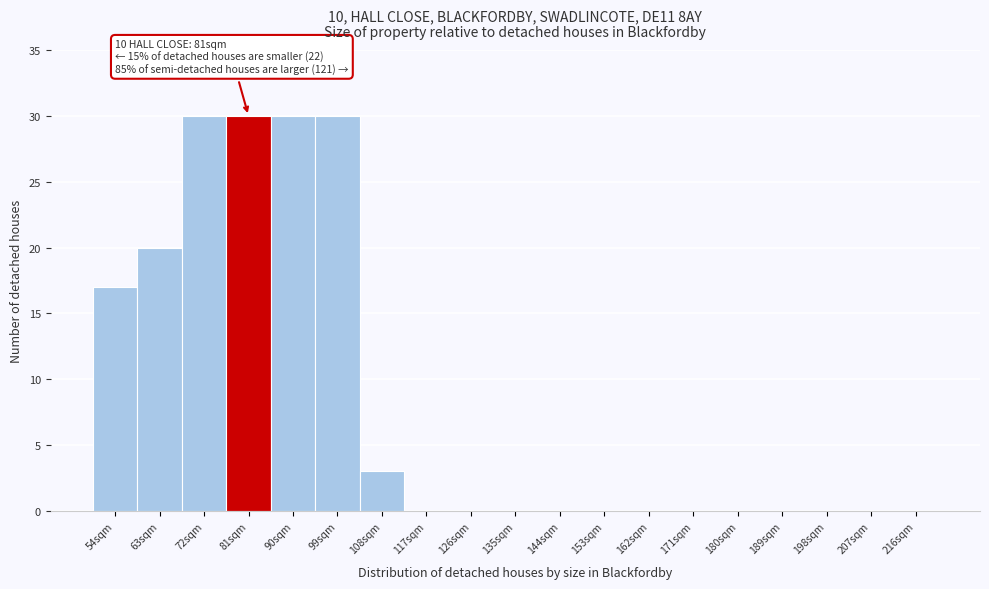

Reading left to right, list all the values displayed in this chart.

54sqm=17	63sqm=20	72sqm=30	81sqm=30	90sqm=30	99sqm=30	108sqm=3	117sqm=0	126sqm=0	135sqm=0	144sqm=0	153sqm=0	162sqm=0	171sqm=0	180sqm=0	189sqm=0	198sqm=0	207sqm=0	216sqm=0